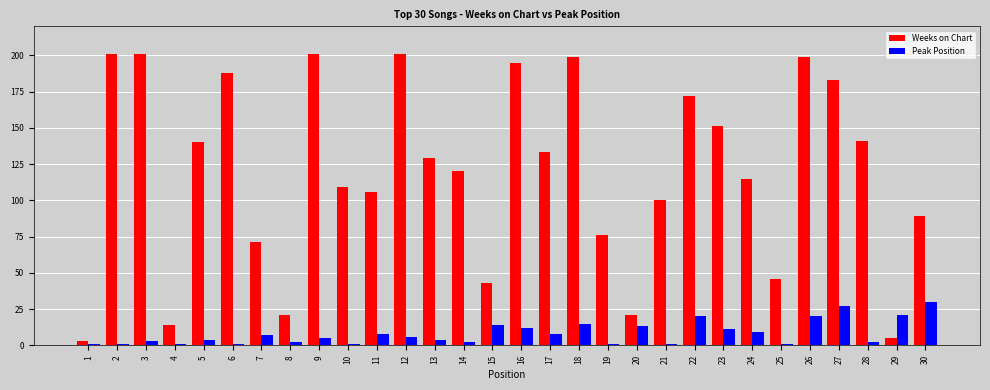

What is the highest value of the Weeks on Chart series?

201